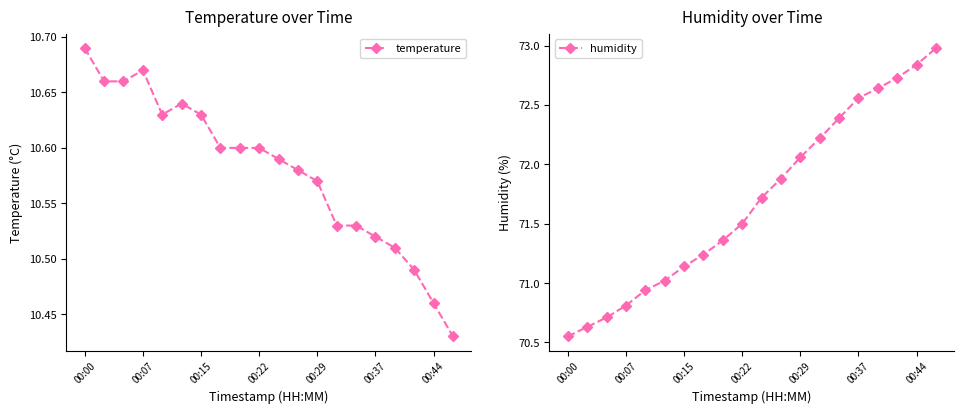

What is the maximum value shown in the chart?

73.0